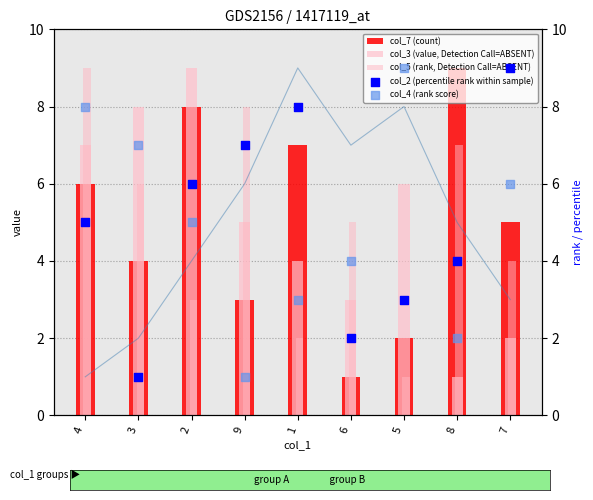

At which category is the sum across all series the highest?

4